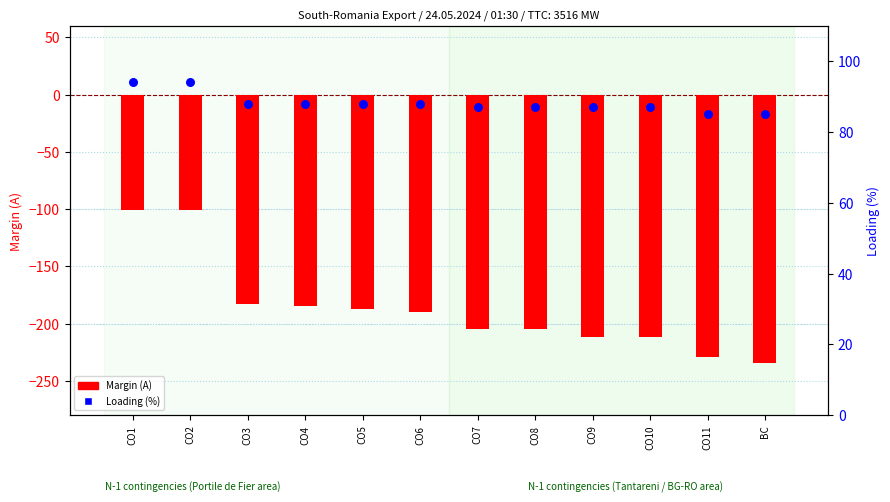

Which series reaches the maximum Y coordinate?

Loading (%)